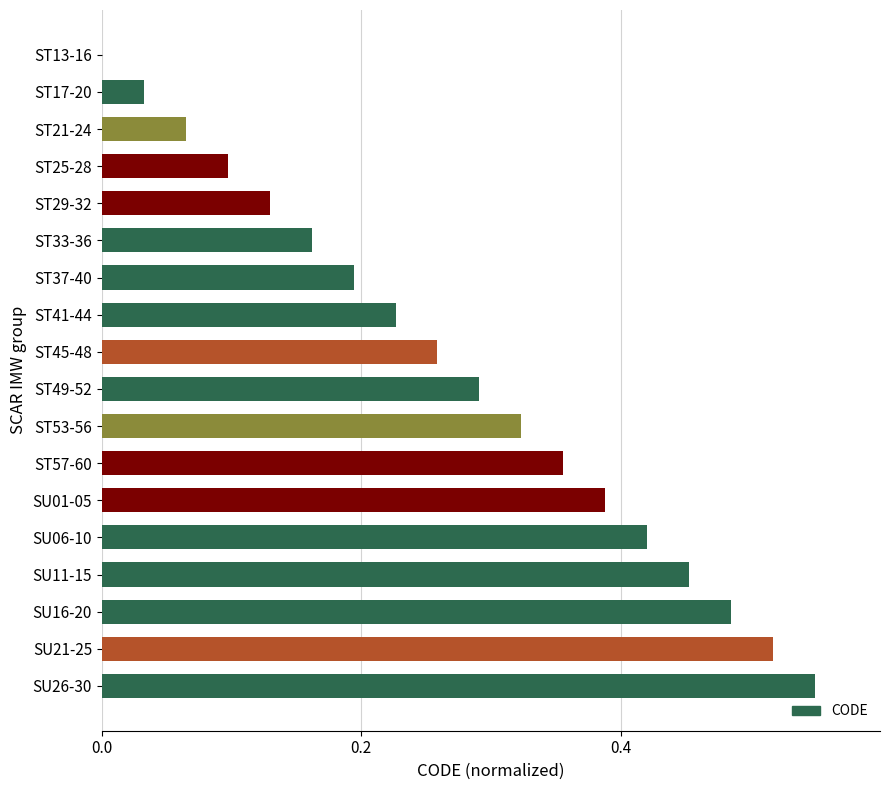

The chart shows a value of 0.1 at ST21-24. True or false?

True